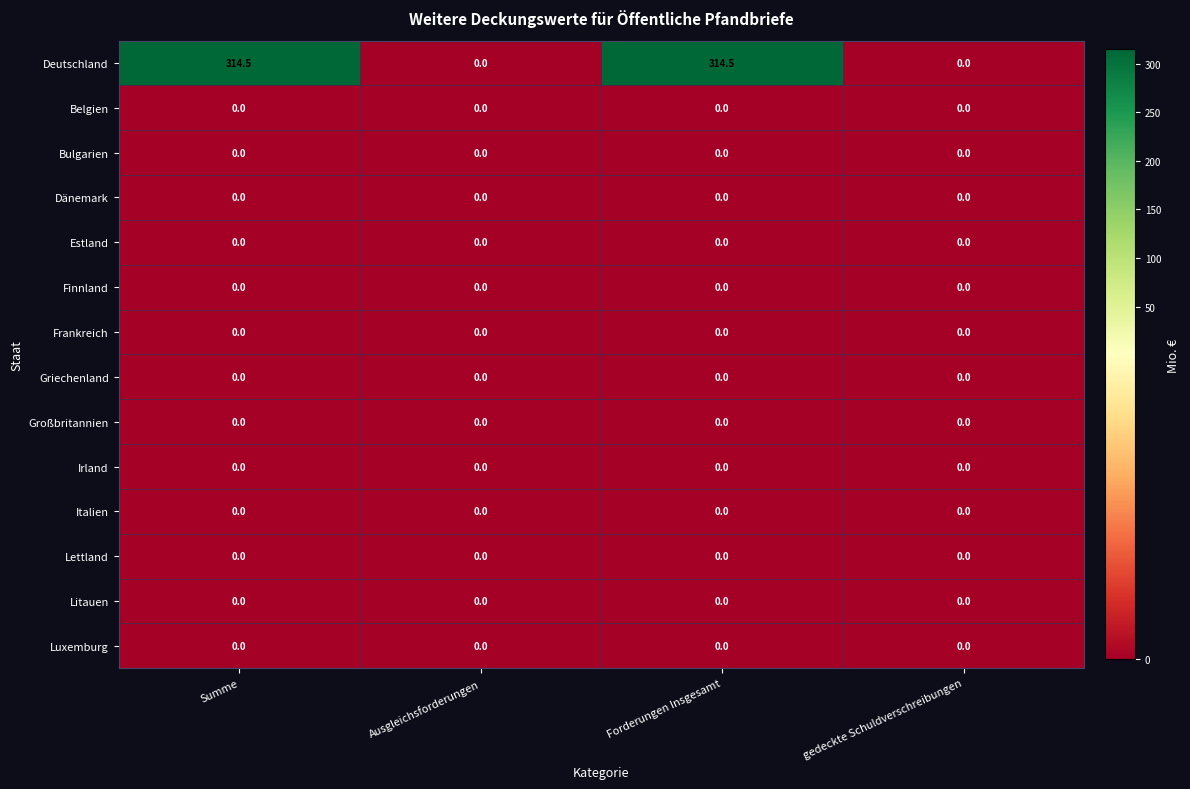

Which series changed the most between Forderungen Insgesamt and gedeckte Schuldverschreibungen?

Deutschland